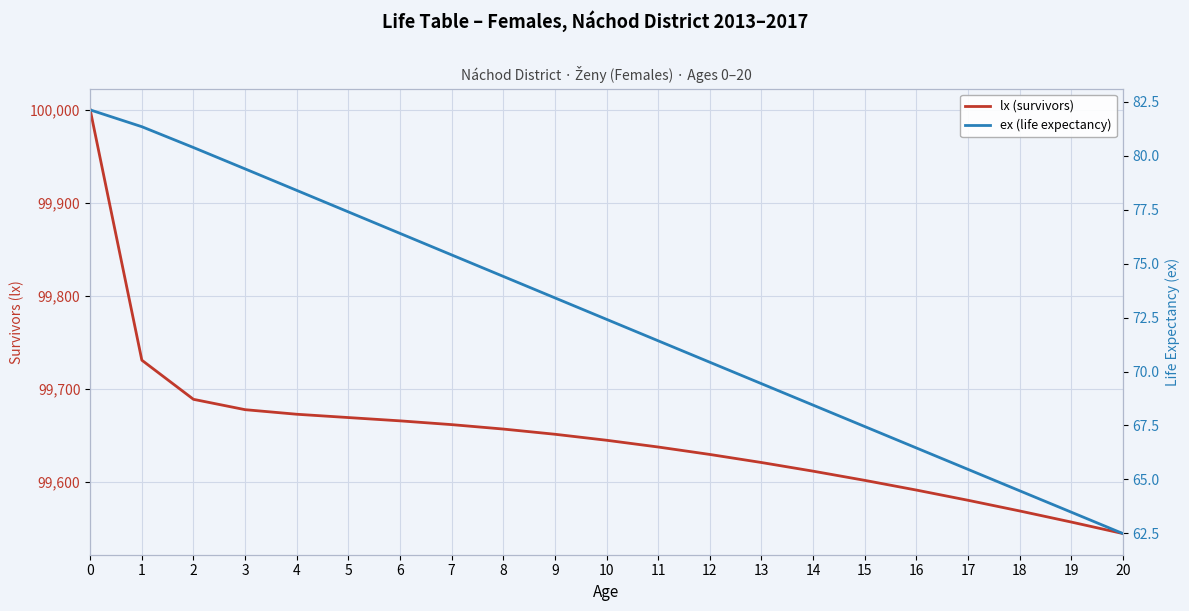

True or false: lx (survivors) has more than 1 points higher than both neighbors.

False